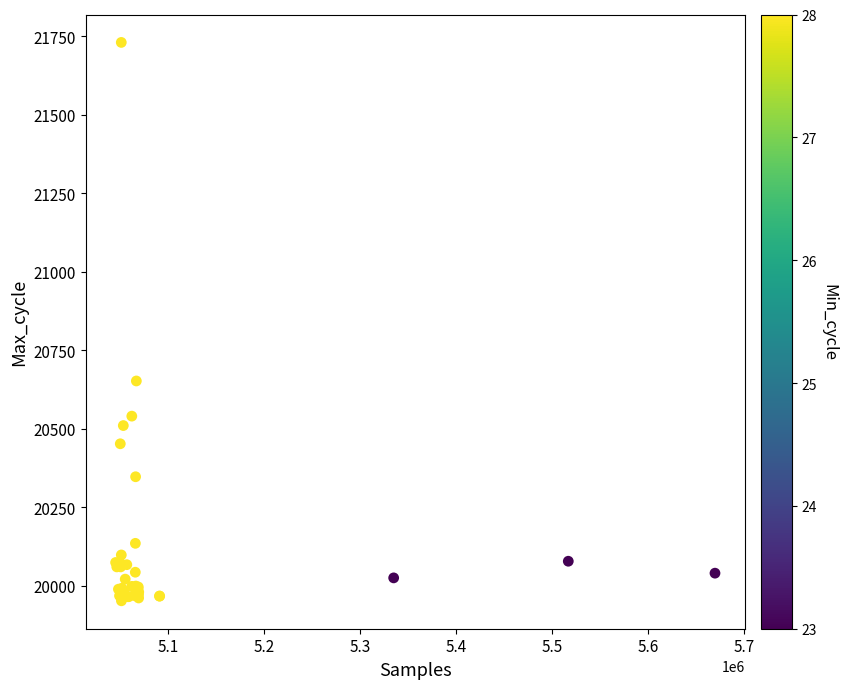

What Y value in the scatter plot is closest to 20841?

20652